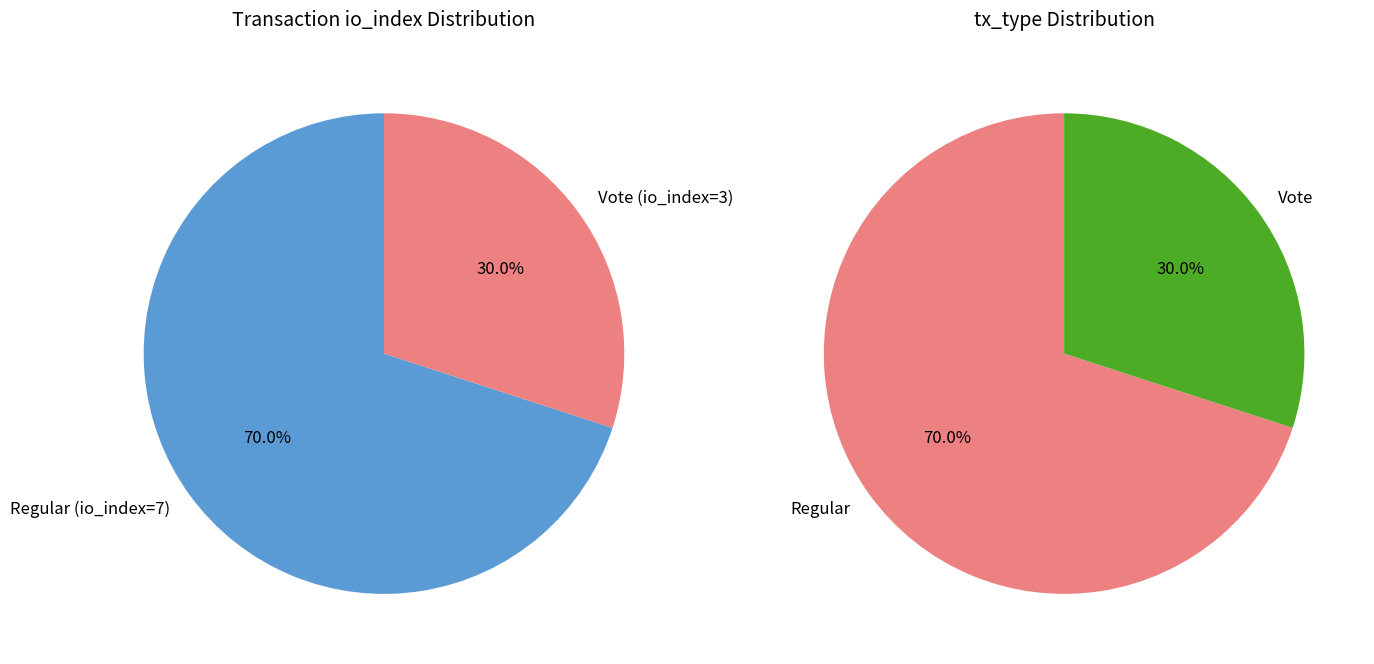

What is the change in value from Regular (io_index=7) to Vote (io_index=3)?

-4